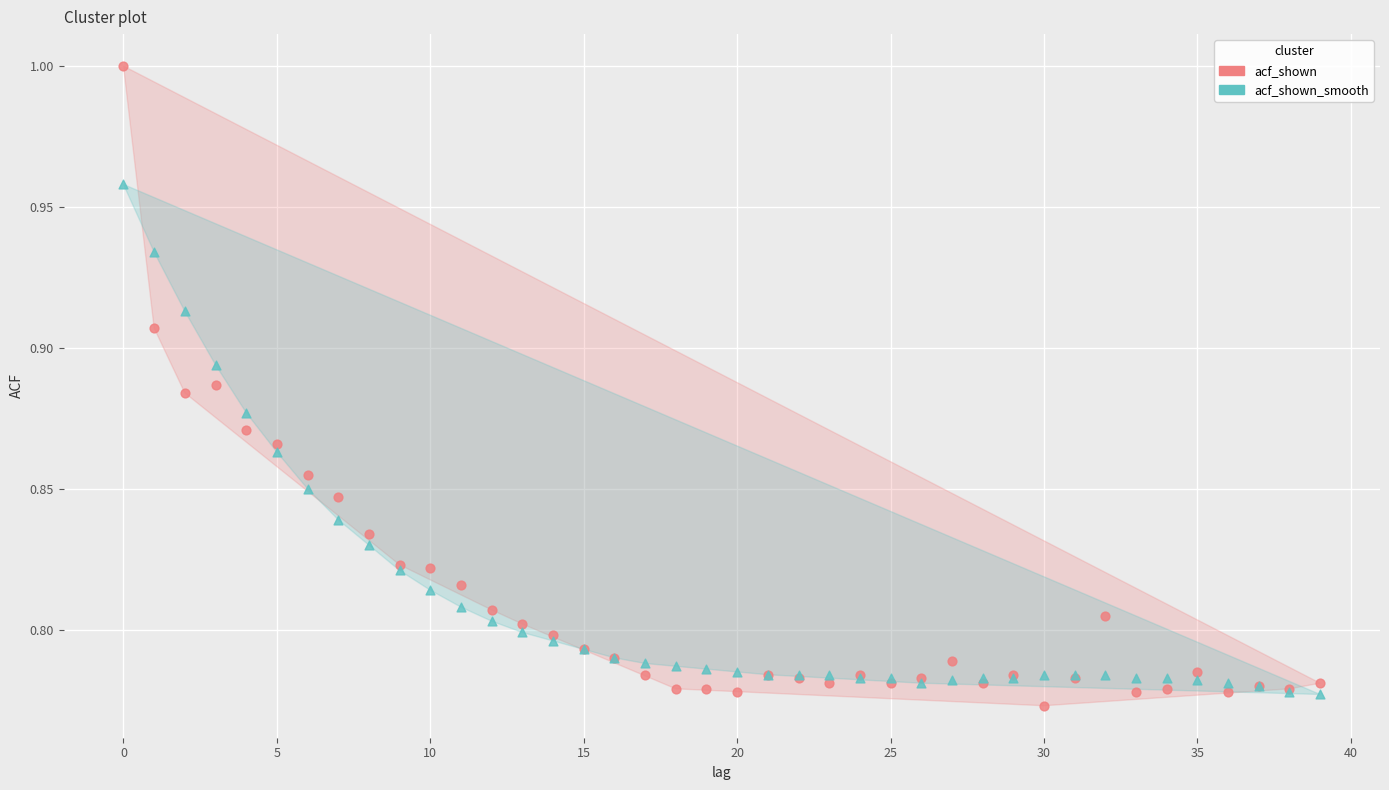

Which series reaches the maximum Y coordinate?

acf_shown